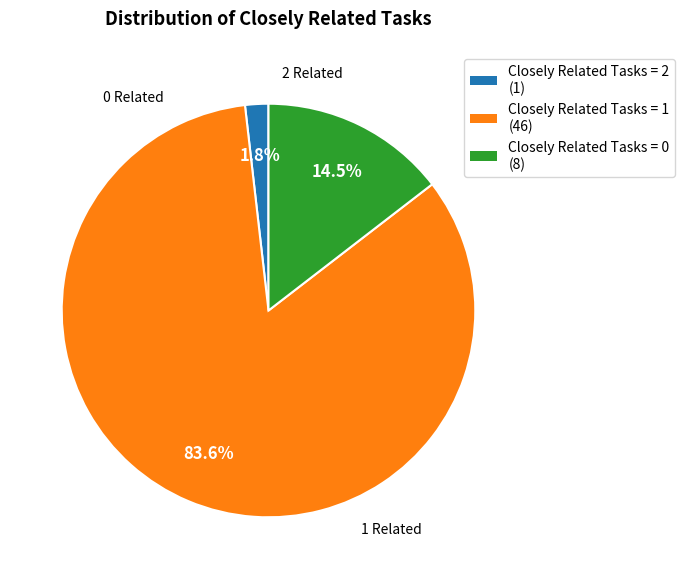

Does any single category account for the majority?

Yes